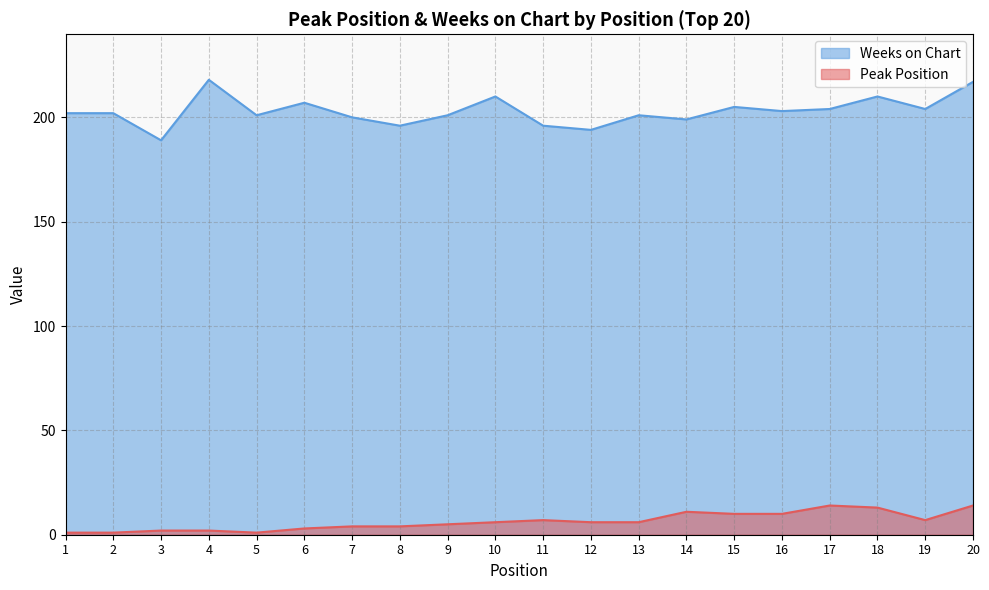

What is the total value across all series at 15?

215